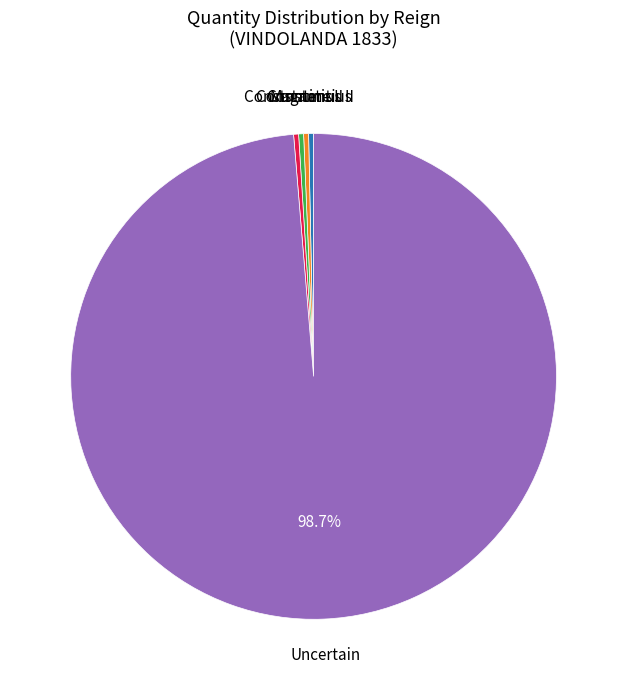

How many slices are in this pie chart?

5